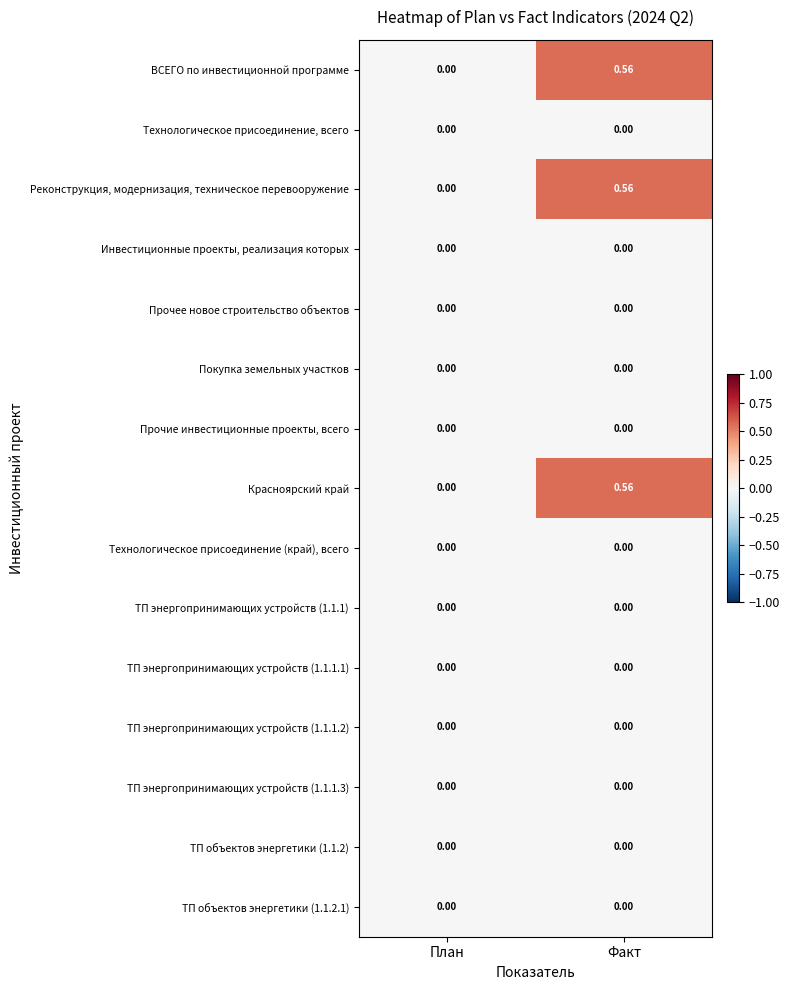

How many series are shown in this chart?

15